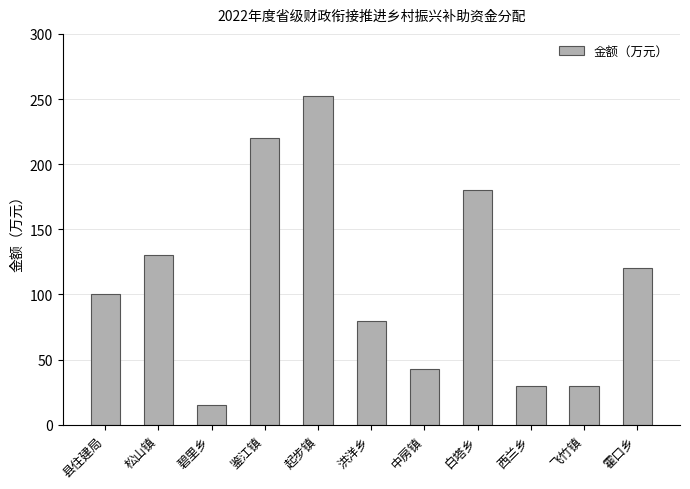

What is the change in value from 松山镇 to 飞竹镇?

-100.0